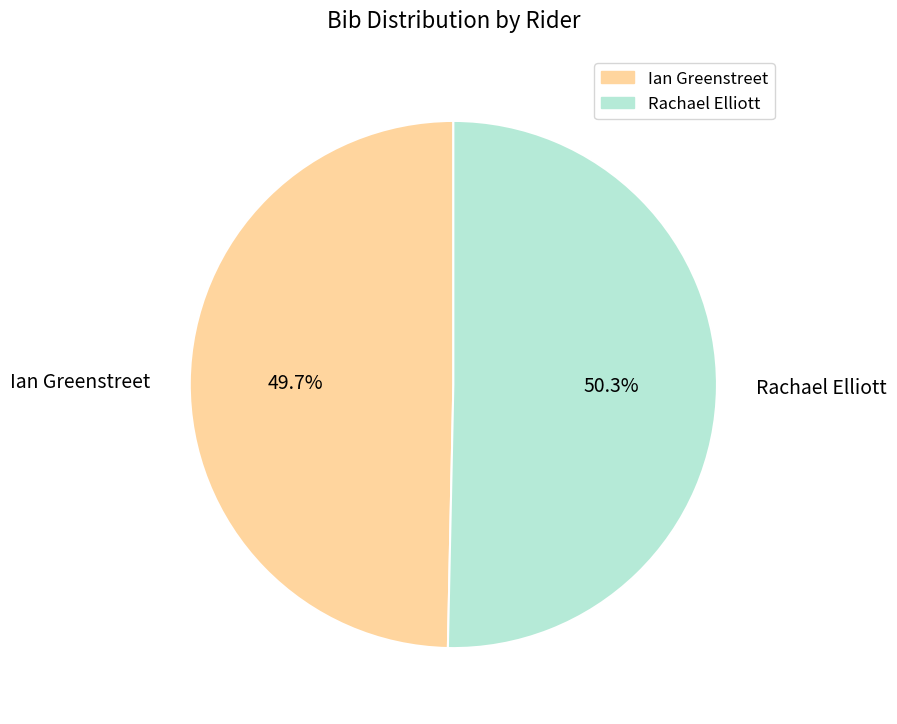

To the nearest percent, what is the difference between the Ian Greenstreet and Rachael Elliott slice percentages?

1%